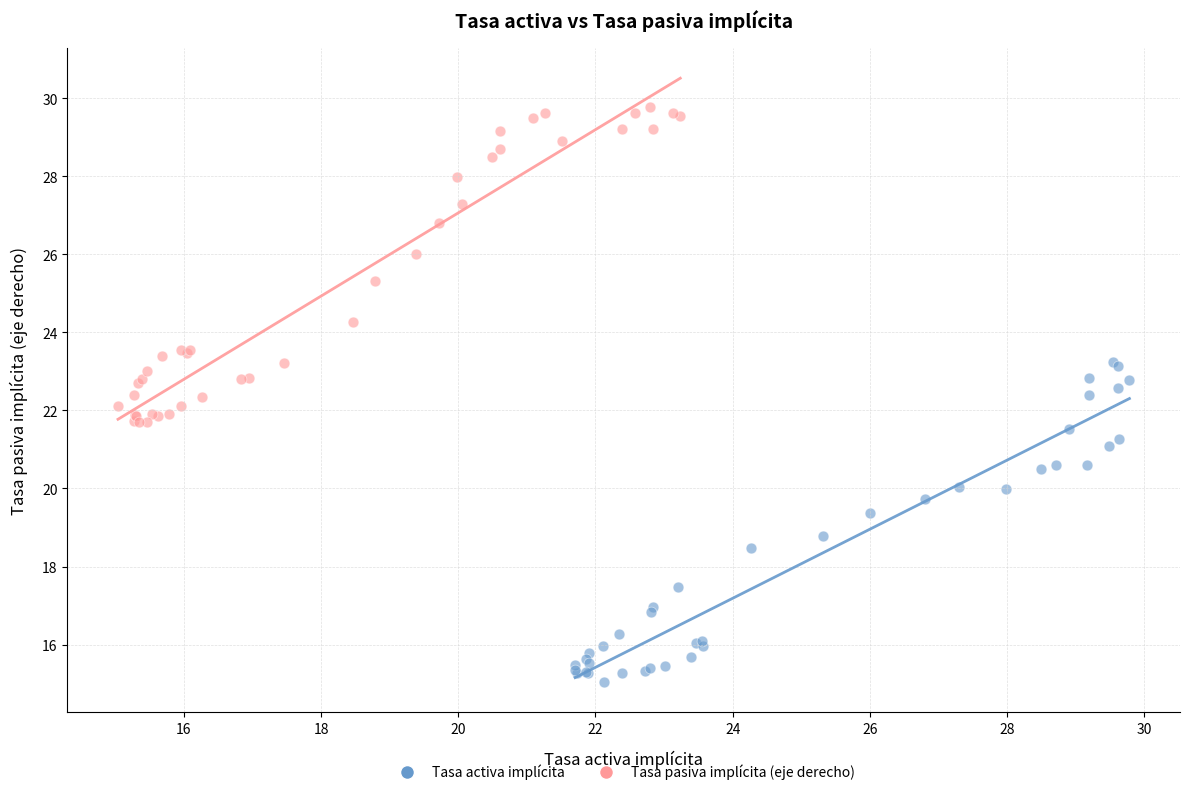

Which series has the largest Y range (max minus min)?

Tasa activa implícita